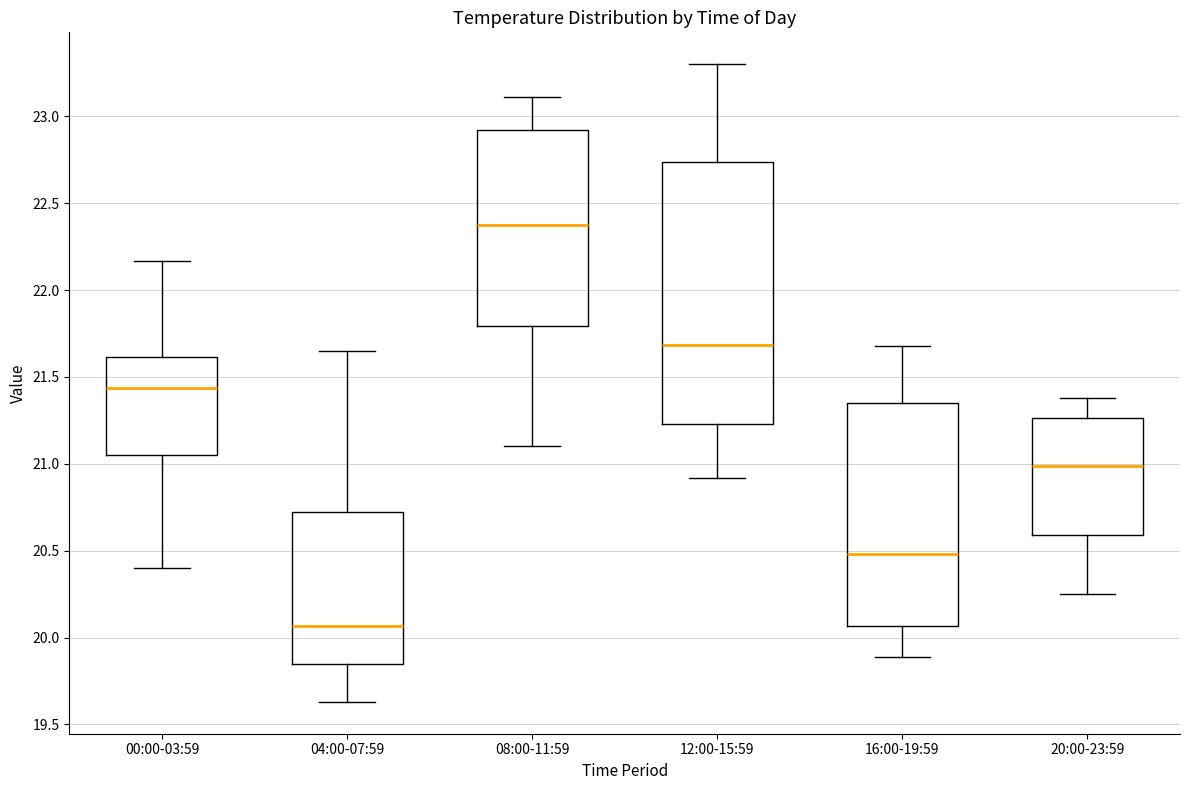

Reading left to right, transcribe this box plot: for each box, give where its median line is, the range the box spans, and where its two whiskers end, as read against the y-axis. The values are not printed on the chart, so give them approximately, as read against the axis.

00:00-03:59: median 21.45, box 21.05 to 21.60, whiskers 20.40 to 22.15
04:00-07:59: median 20.05, box 19.85 to 20.70, whiskers 19.65 to 21.65
08:00-11:59: median 22.40, box 21.80 to 22.90, whiskers 21.10 to 23.10
12:00-15:59: median 21.70, box 21.25 to 22.75, whiskers 20.90 to 23.30
16:00-19:59: median 20.50, box 20.05 to 21.35, whiskers 19.90 to 21.70
20:00-23:59: median 21.00, box 20.60 to 21.25, whiskers 20.25 to 21.40